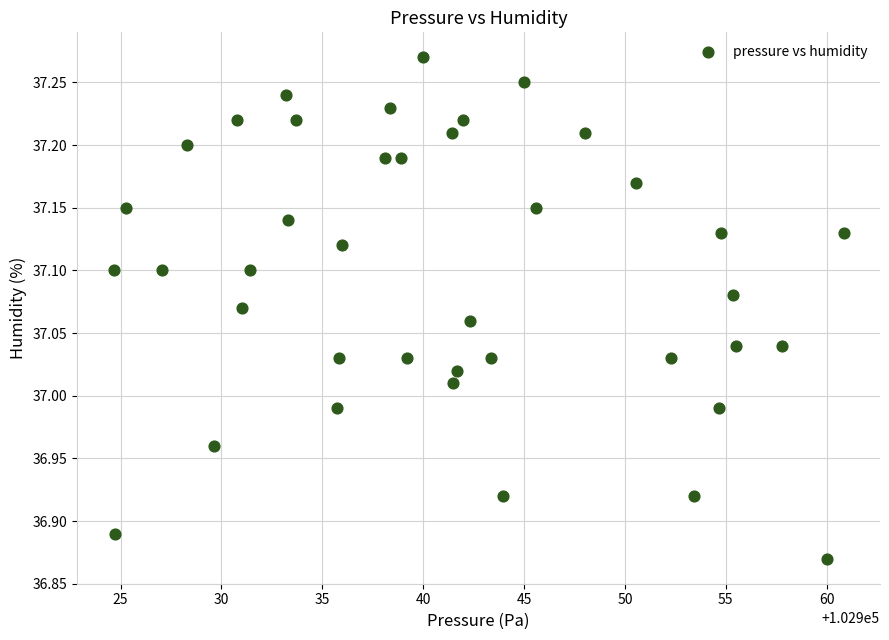

What is the range of Y values (max minus min)?

0.4